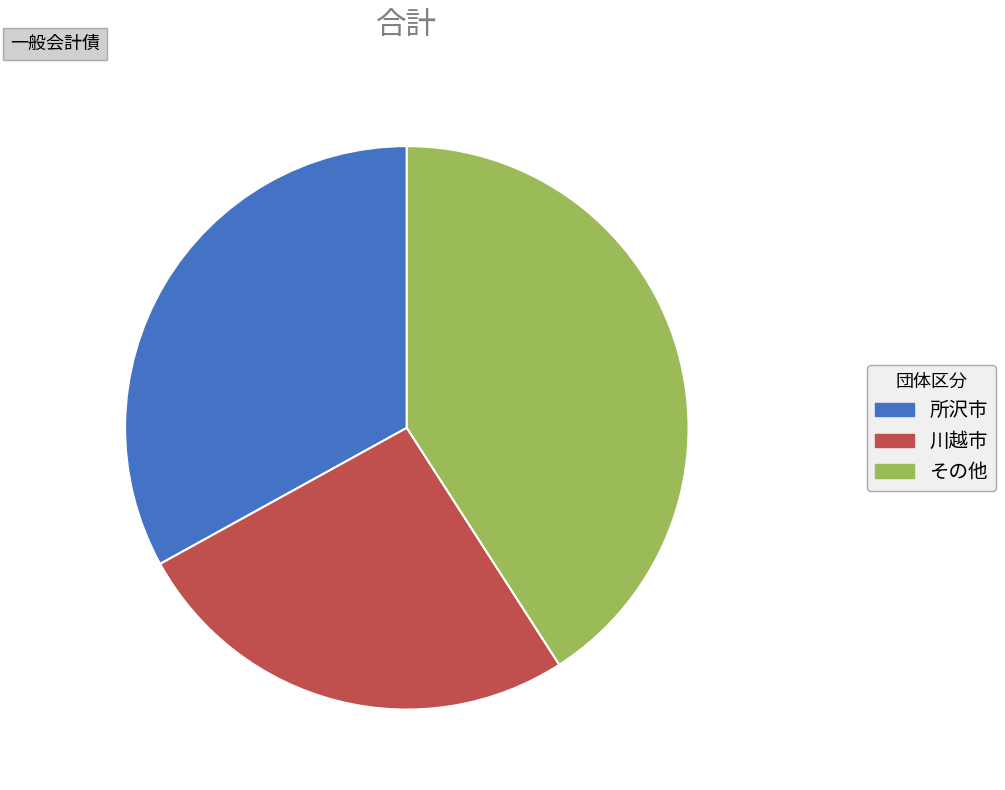

True or false: 川越市 accounts for 41% of the total.

False